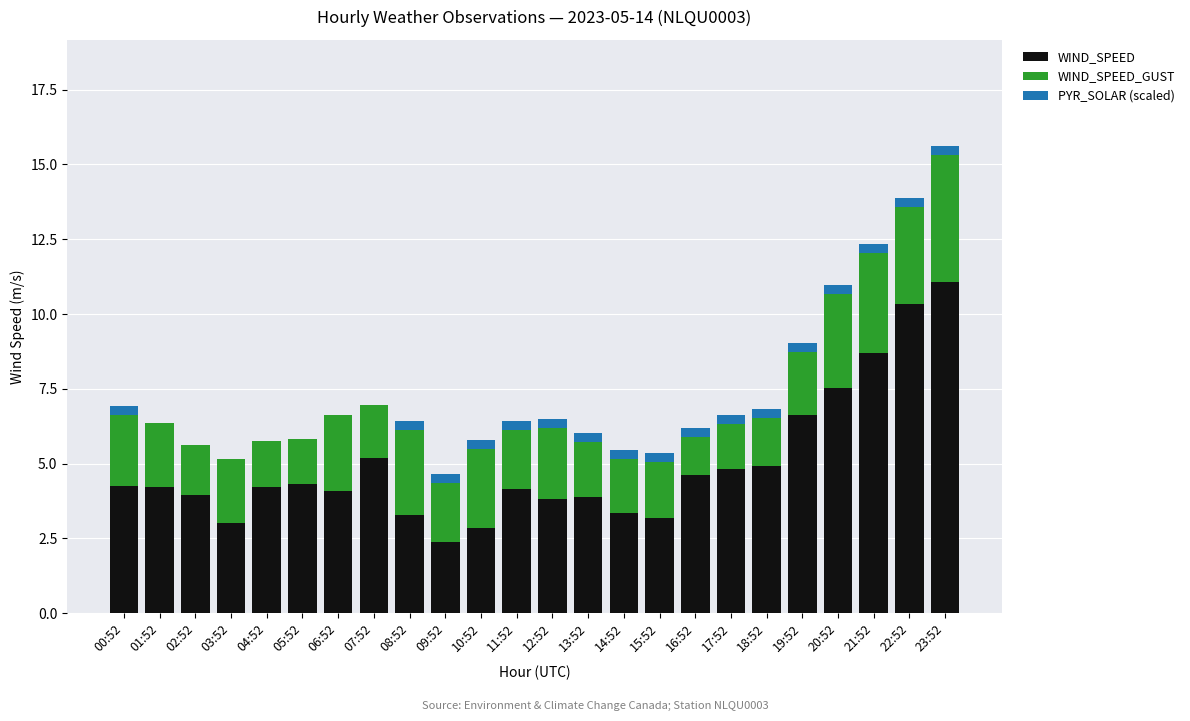

What is the maximum value for WIND_SPEED?

11.1